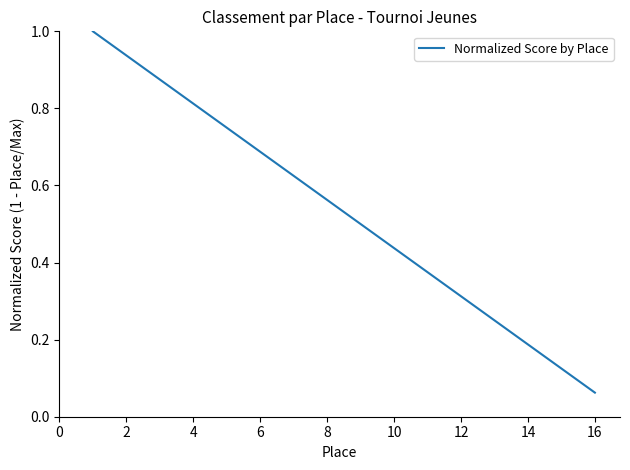

What is the maximum value shown in the chart?

1.0